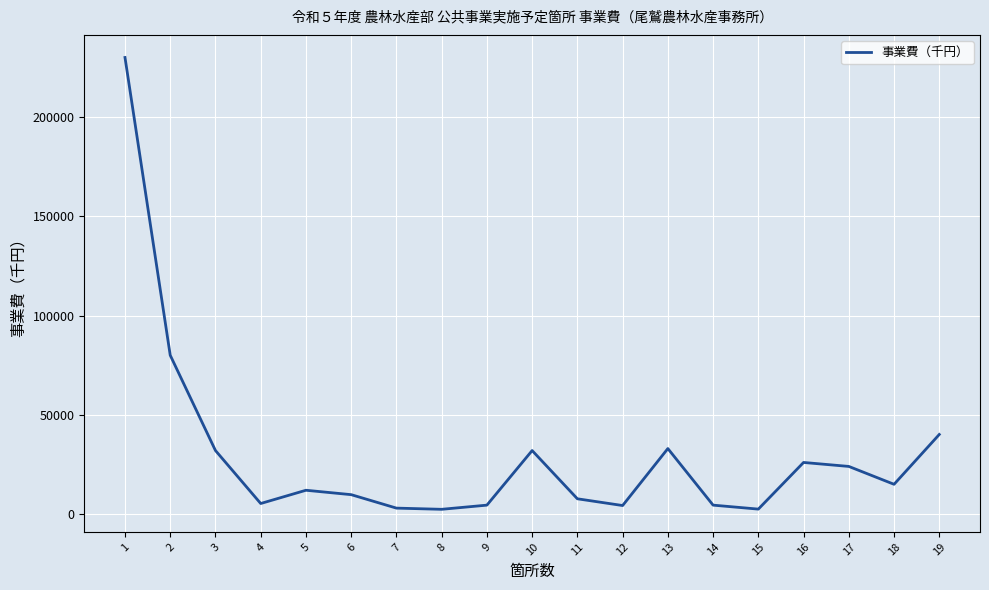

True or false: the data shows 22337 at 3.

False